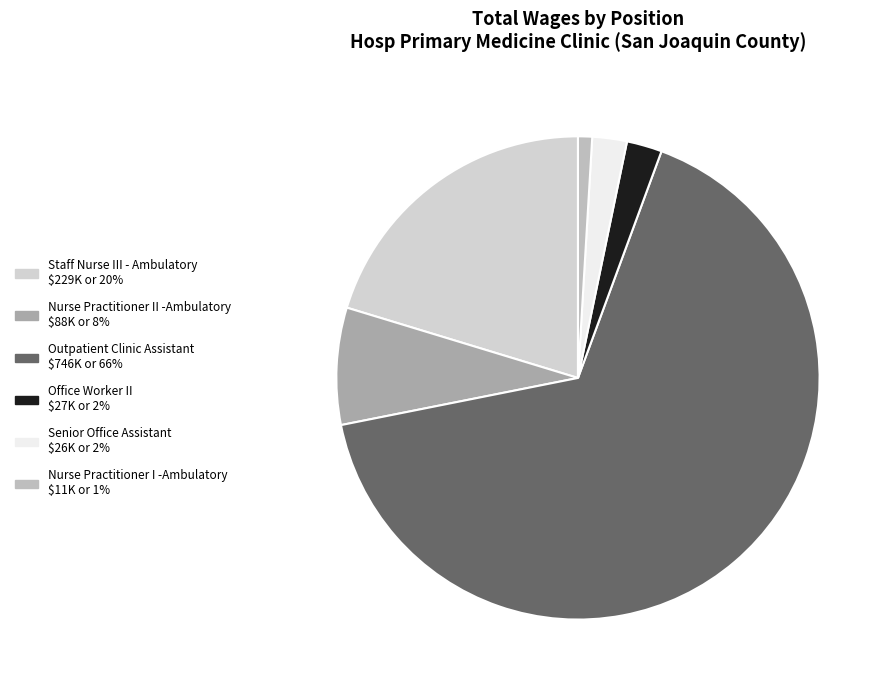

Is there a majority slice in this chart?

Yes